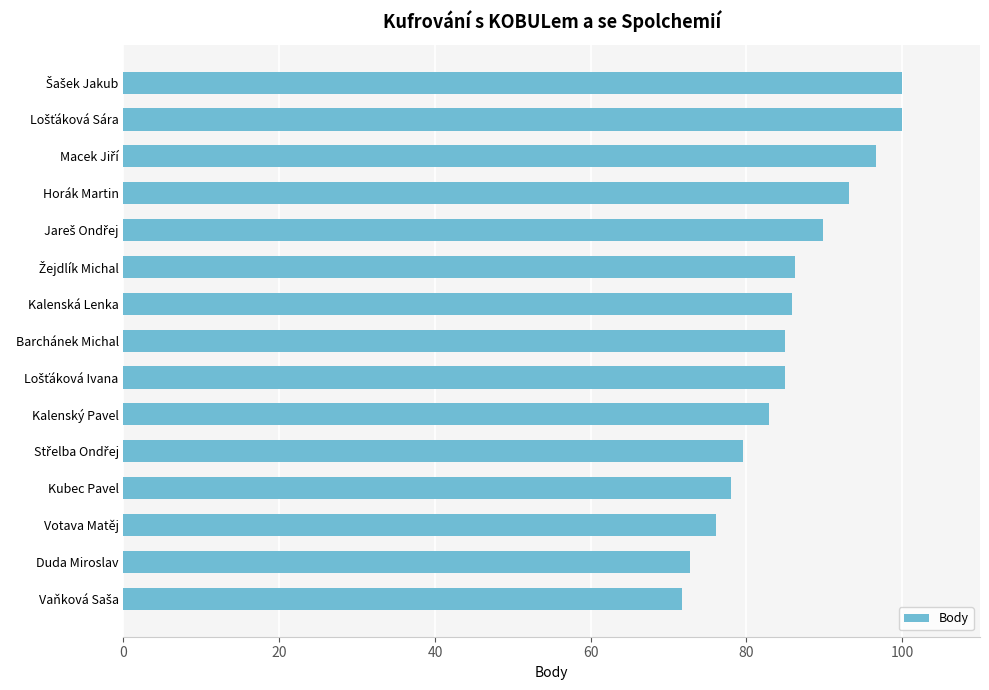

What is the ratio of the value at Votava Matěj to the value at Kalenský Pavel?

0.9